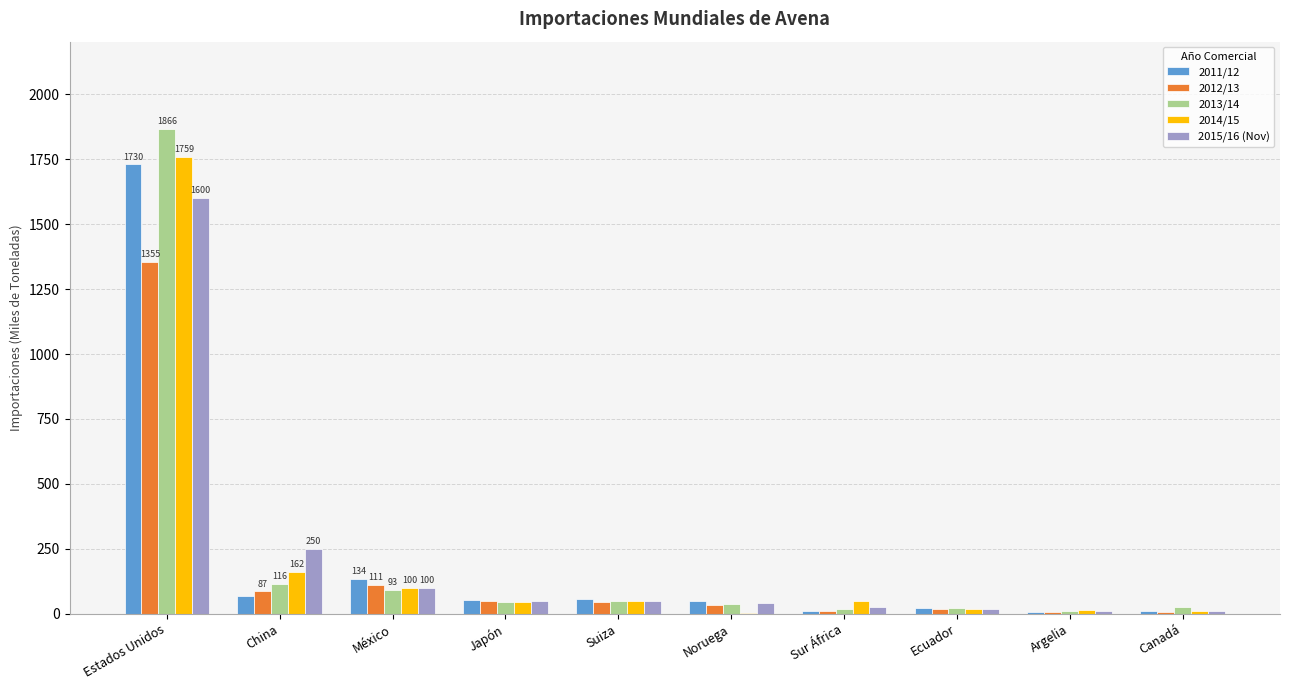

How many groups of bars are there?

10